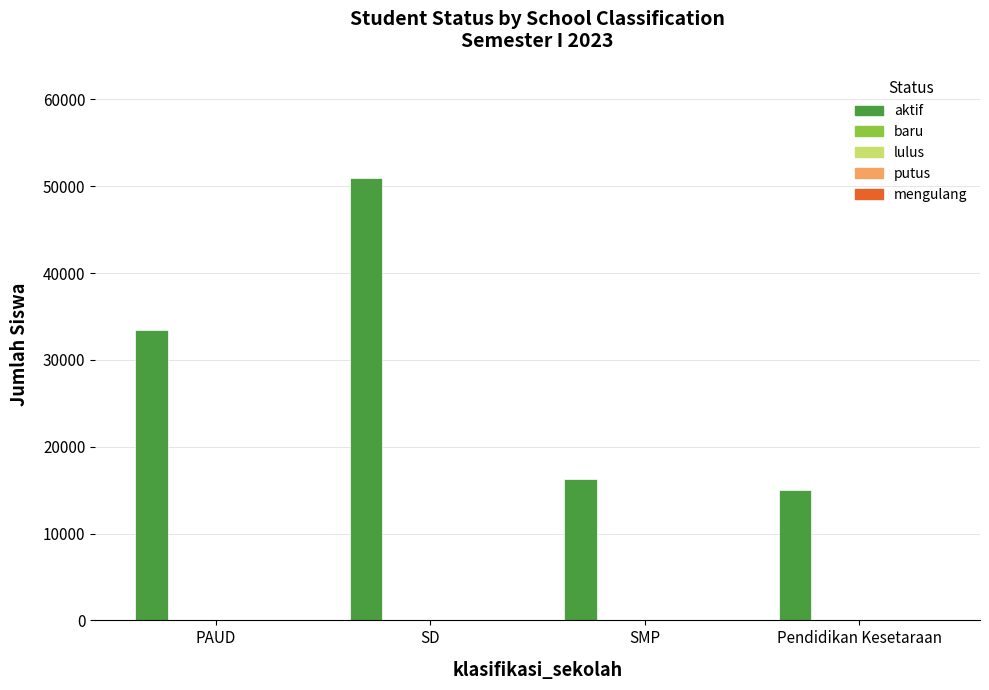

How many distinct data groups are displayed?

1